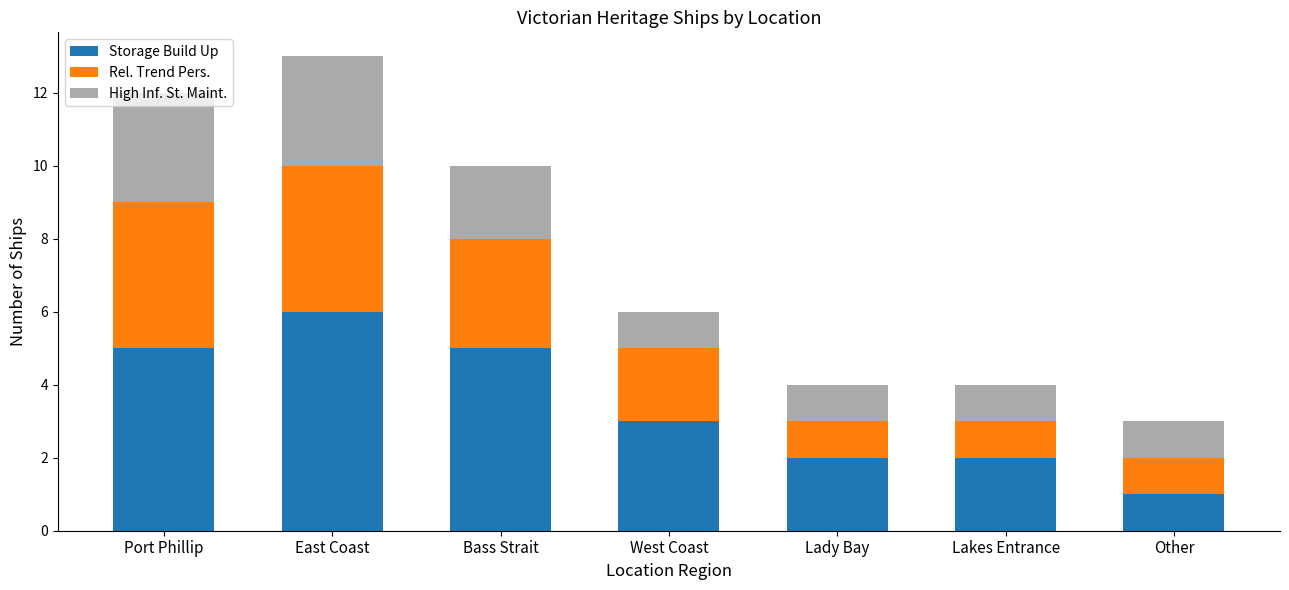

What is the difference between the second highest and minimum values in the Storage Build Up series?

4